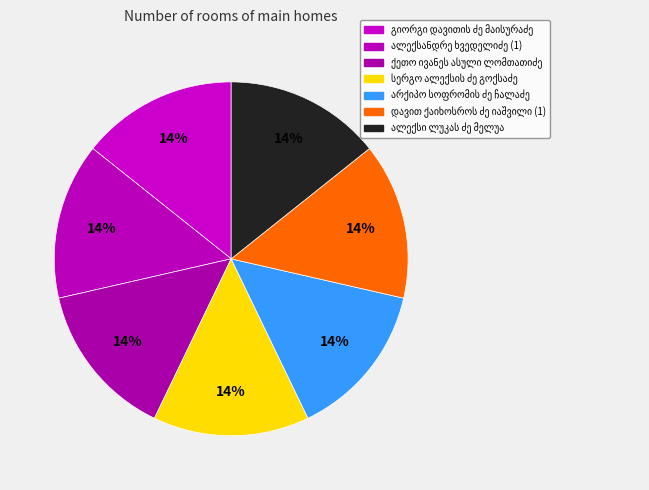

What percentage is the დავით ქაიხოსროს ძე იაშვილი (1) slice, to the nearest percent?

14%